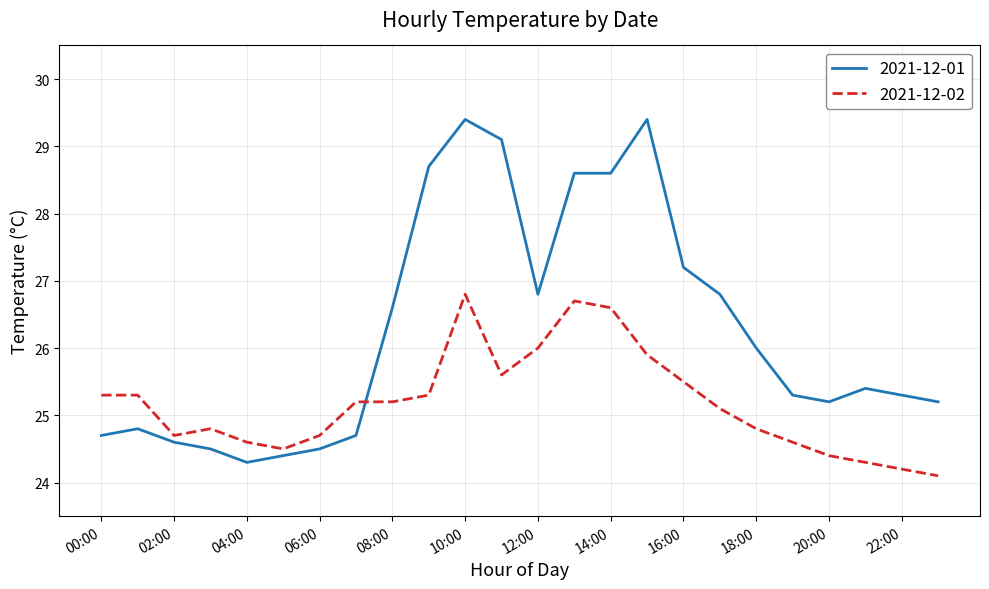

What is the difference between the maximum and minimum values in the 2021-12-01 series?

5.1